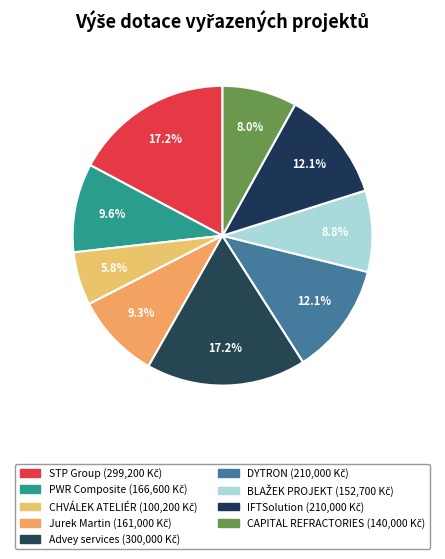

How many slices are in this pie chart?

9